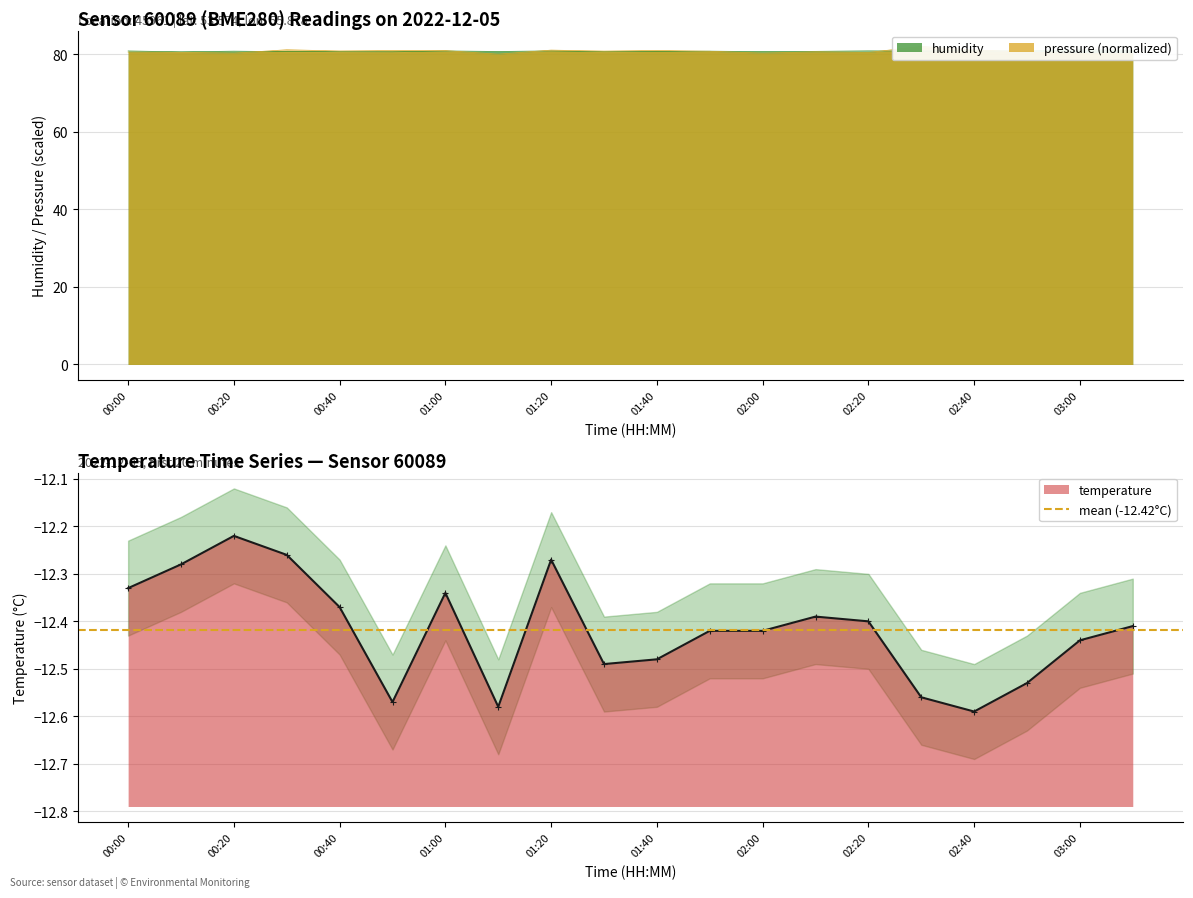

What is the spread (max minus min) of values at 00:20?

93.0